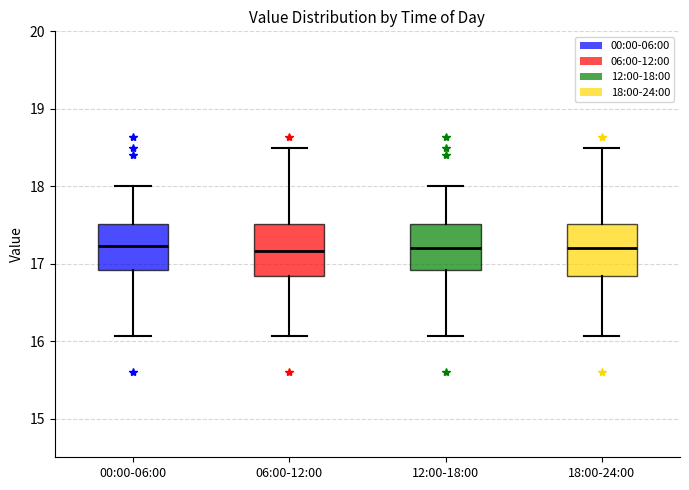

Reading left to right, transcribe this box plot: for each box, give where its median line is, the range the box spans, and where its two whiskers end, as read against the y-axis. The values are not printed on the chart, so give them approximately, as read against the axis.

00:00-06:00: median 17.2, box 16.9 to 17.5, whiskers 16.1 to 18.0
06:00-12:00: median 17.2, box 16.8 to 17.5, whiskers 16.1 to 18.5
12:00-18:00: median 17.2, box 16.9 to 17.5, whiskers 16.1 to 18.0
18:00-24:00: median 17.2, box 16.8 to 17.5, whiskers 16.1 to 18.5